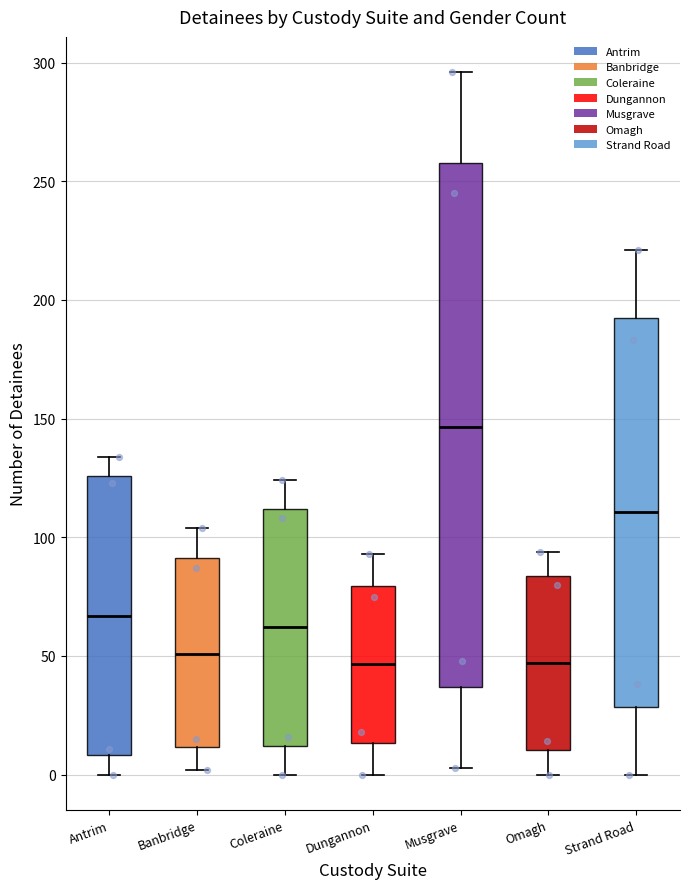

Comparing the boxes themselves (not the whiskers), which one is the tallest?

Musgrave